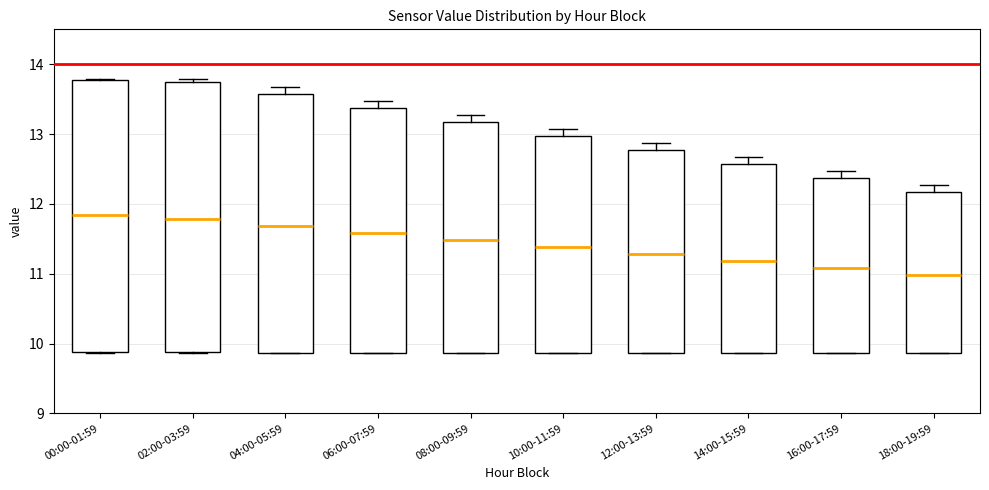

Reading left to right, read every box against the y-axis: the position of its median line, the range the box covers, and the ends of its whiskers. The values are not printed on the chart, so give them approximately, as read against the axis.

00:00-01:59: median 11.8, box 9.9 to 13.8, whiskers 9.9 to 13.8
02:00-03:59: median 11.8, box 9.9 to 13.7, whiskers 9.9 to 13.8
04:00-05:59: median 11.7, box 9.9 to 13.6, whiskers 9.9 to 13.7
06:00-07:59: median 11.6, box 9.9 to 13.4, whiskers 9.9 to 13.5
08:00-09:59: median 11.5, box 9.9 to 13.2, whiskers 9.9 to 13.3
10:00-11:59: median 11.4, box 9.9 to 13.0, whiskers 9.9 to 13.1
12:00-13:59: median 11.3, box 9.9 to 12.8, whiskers 9.9 to 12.9
14:00-15:59: median 11.2, box 9.9 to 12.6, whiskers 9.9 to 12.7
16:00-17:59: median 11.1, box 9.9 to 12.4, whiskers 9.9 to 12.5
18:00-19:59: median 11.0, box 9.9 to 12.2, whiskers 9.9 to 12.3